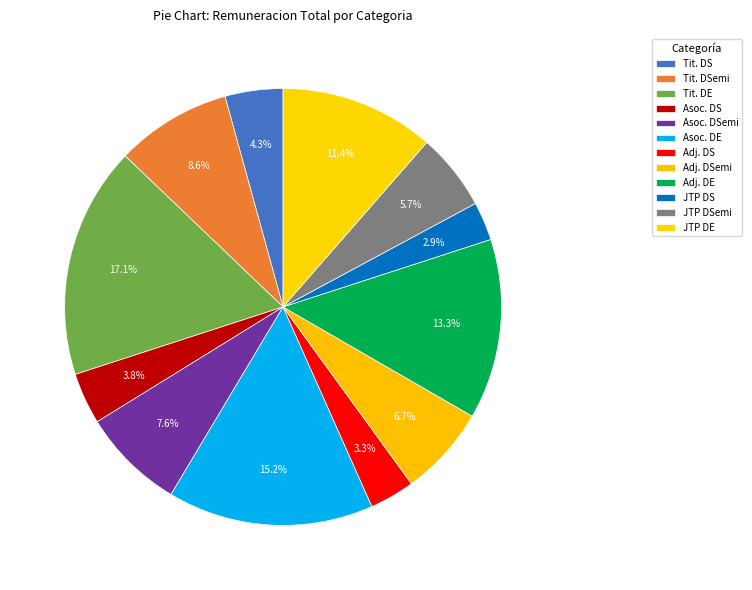

How many slices are in this pie chart?

12